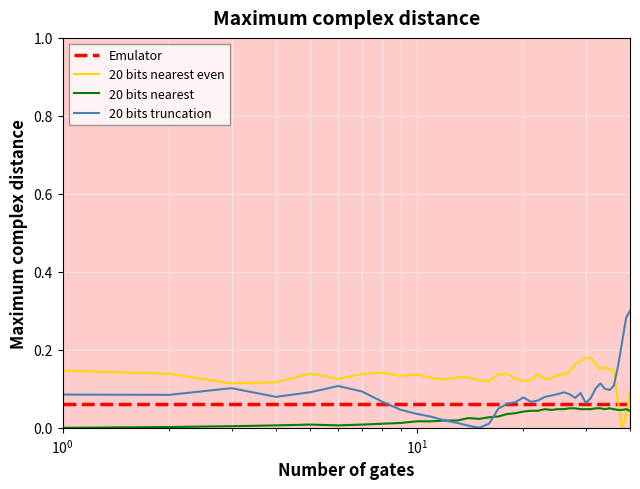

Is the value of col_5 at 37 greater than the value of col_4 at 35?

No